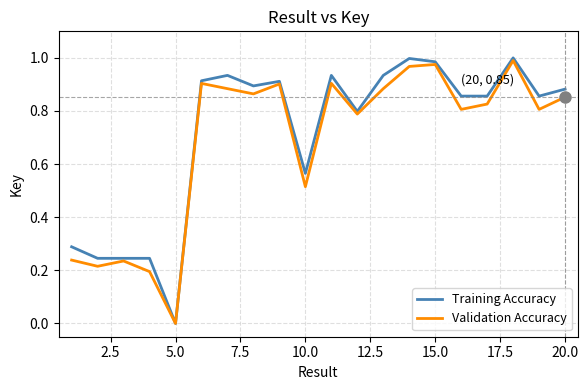

What are all the series names shown in the legend?

Training Accuracy, Validation Accuracy